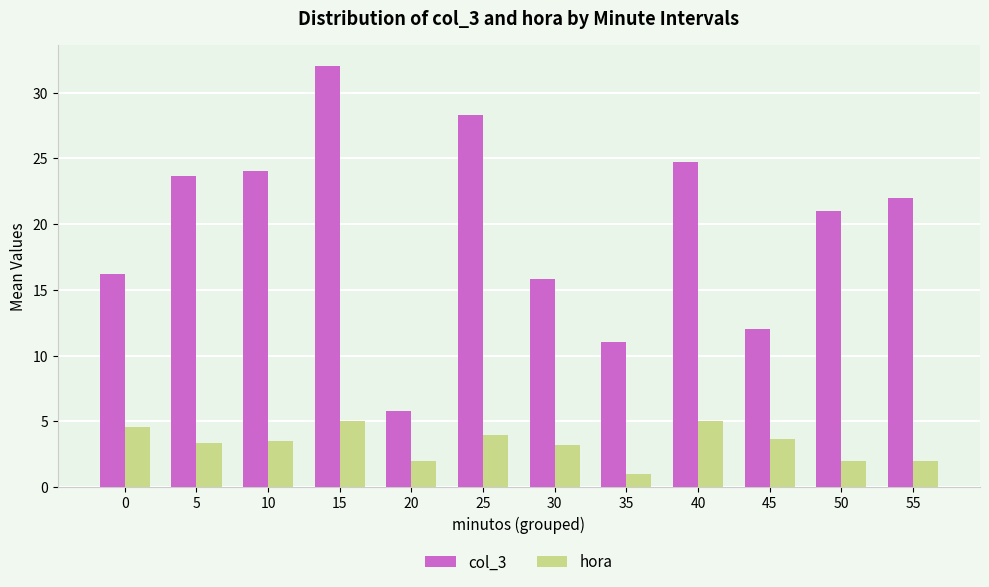

At which category does the chart reach its minimum across all series?

35